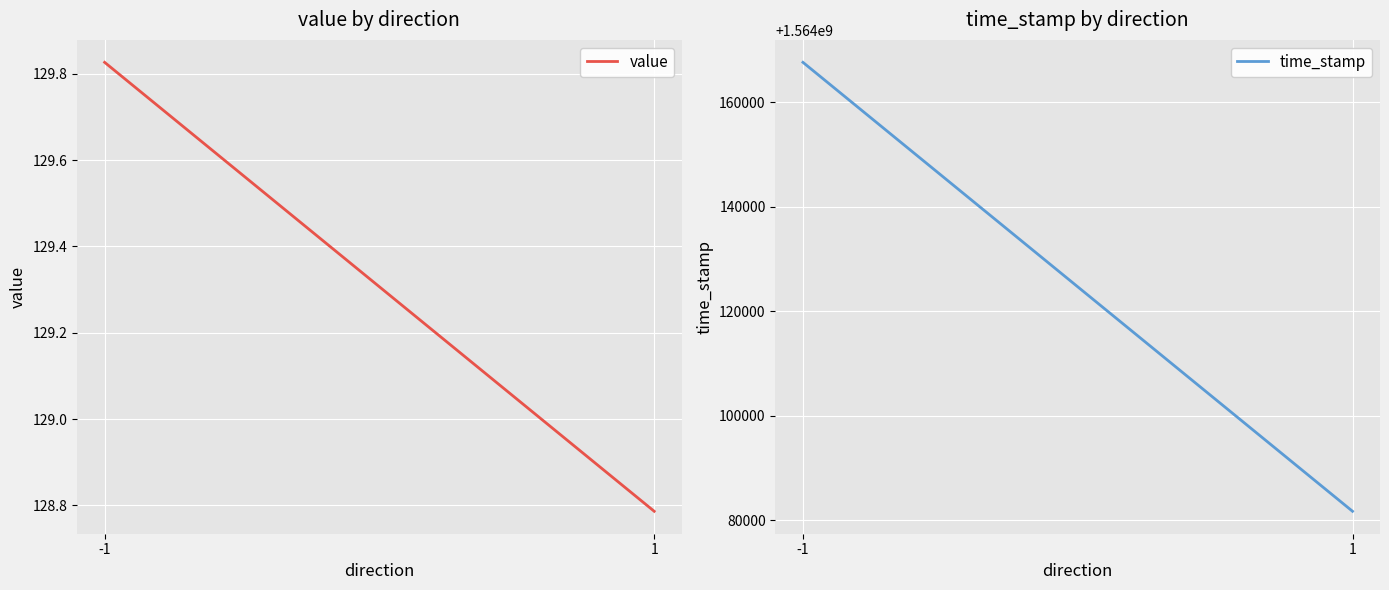

What is the difference between the time_stamp values at -1 and 1?

85975.0